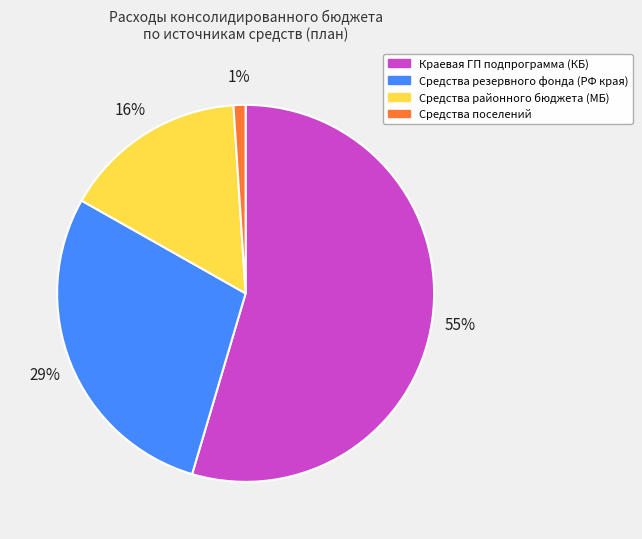

What is the ratio of the value at Средства поселений to the value at Средства районного бюджета (МБ)?

0.1